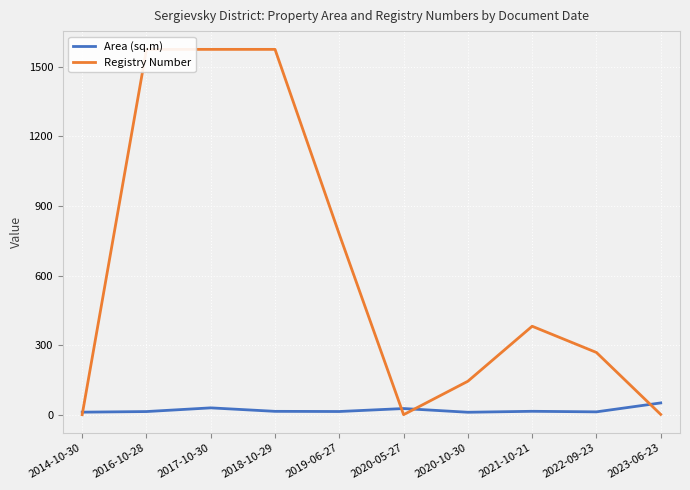

Reading left to right, what are all the values shown in this chart?

Area (sq.m): 2014-10-30=11.8	2016-10-28=14.4	2017-10-30=30.3	2018-10-29=15.3	2019-06-27=14.6	2020-05-27=27.4	2020-10-30=11.4	2021-10-21=15.5	2022-09-23=13.1	2023-06-23=51.6
Registry Number: 2014-10-30=1.0	2016-10-28=1575.0	2017-10-30=1575.0	2018-10-29=1575.0	2019-06-27=778.0	2020-05-27=1.0	2020-10-30=145.0	2021-10-21=382.0	2022-09-23=269.0	2023-06-23=2.0